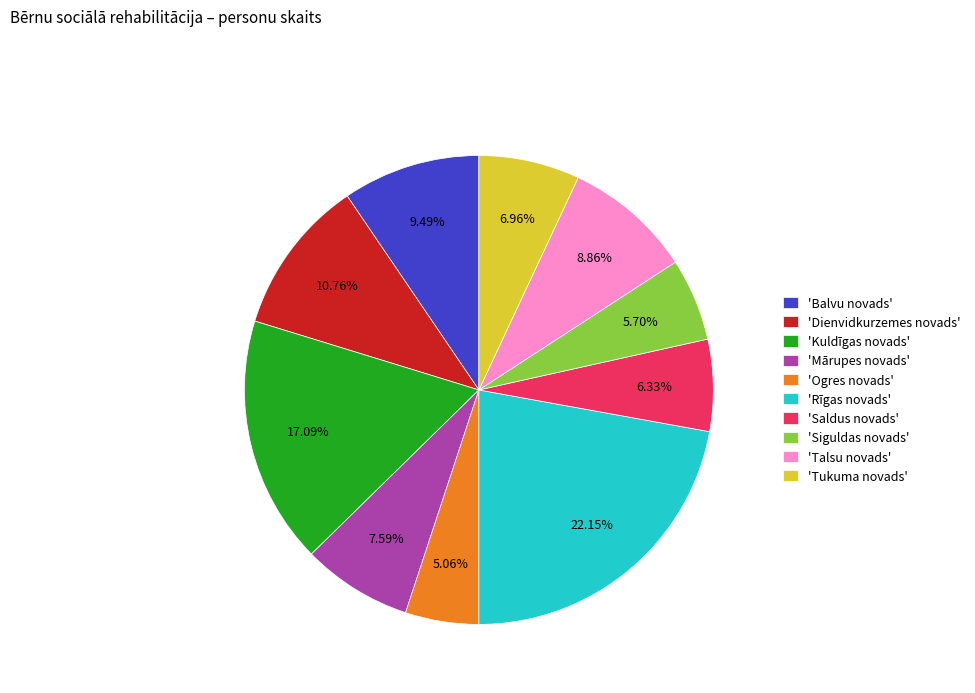

Rank the categories by value from highest to lowest.

'Rīgas novads', 'Kuldīgas novads', 'Dienvidkurzemes novads', 'Balvu novads', 'Talsu novads', 'Mārupes novads', 'Tukuma novads', 'Saldus novads', 'Siguldas novads', 'Ogres novads'